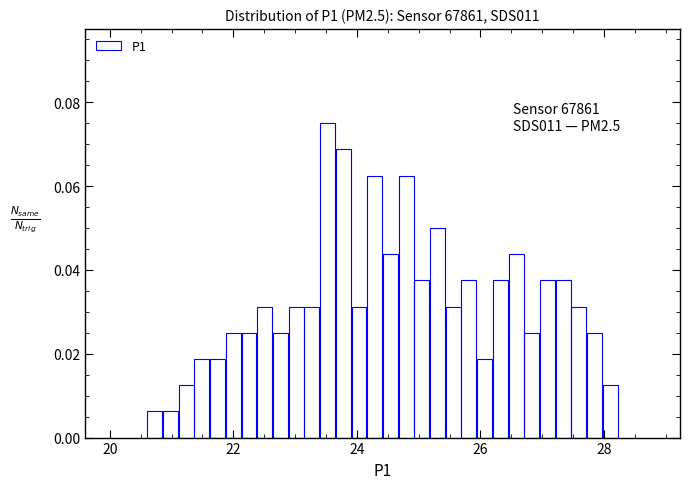

Read against the x-axis, roughly where is the centre of the tallest bar?

23.6